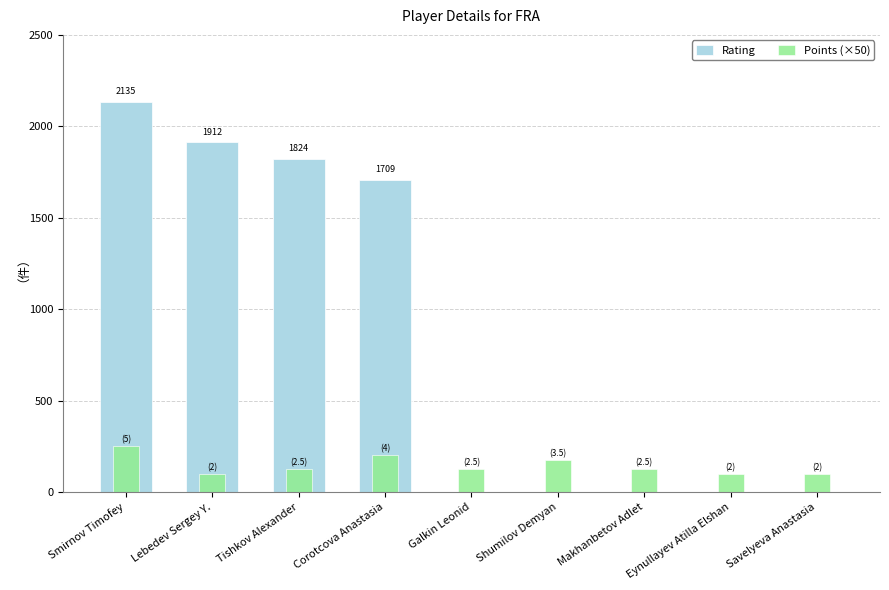

What is the label of the 5th bar from the right?

Galkin Leonid